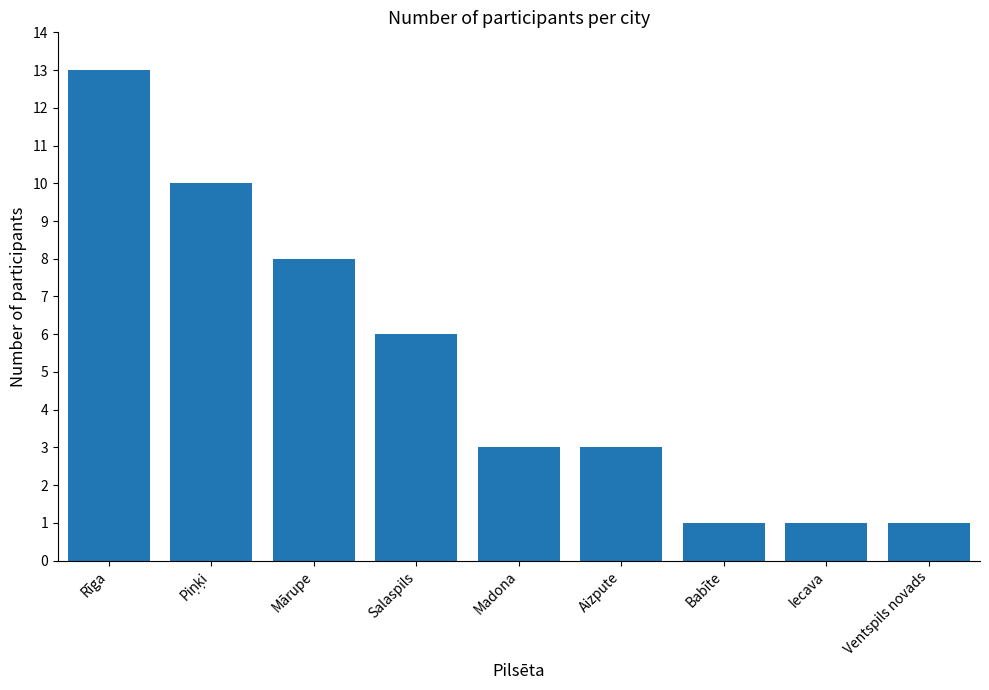

What is the sum of the values at Madona and Iecava?

4